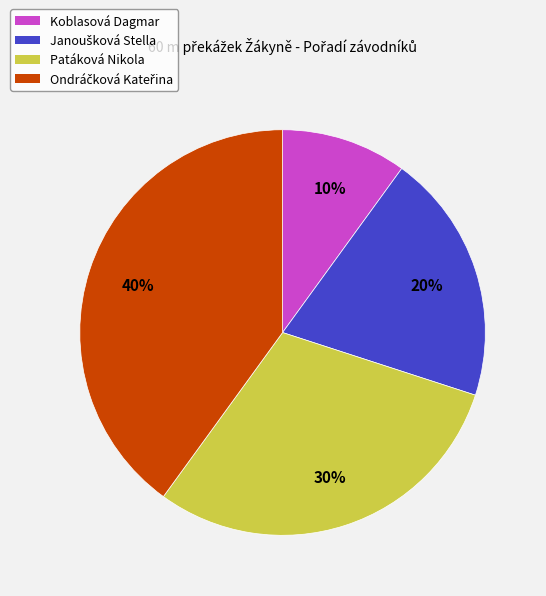

What is the ratio of the value at Koblasová Dagmar to the value at Patáková Nikola?

0.3